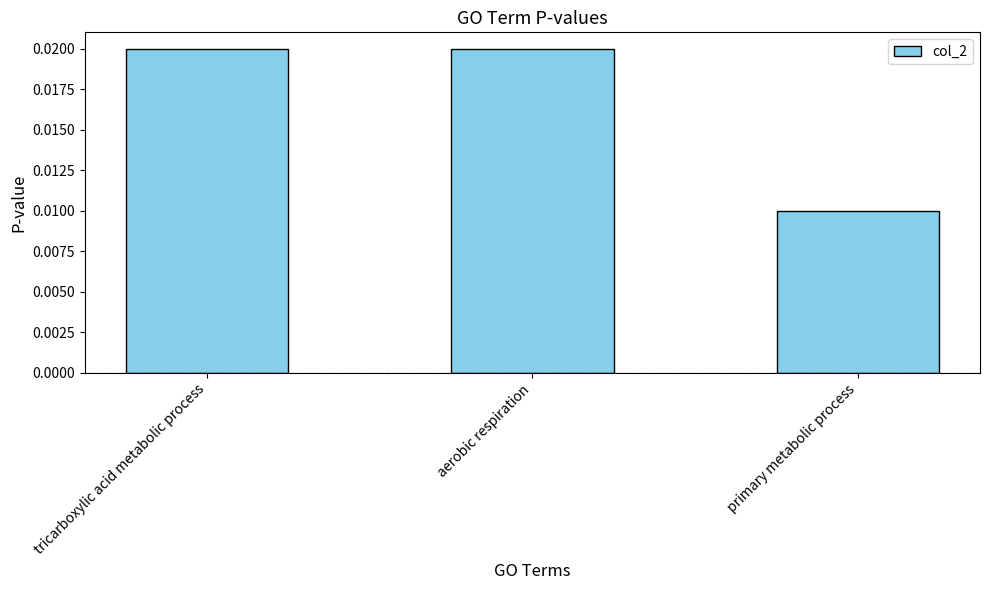

Which has a higher value, tricarboxylic acid metabolic process or primary metabolic process?

tricarboxylic acid metabolic process